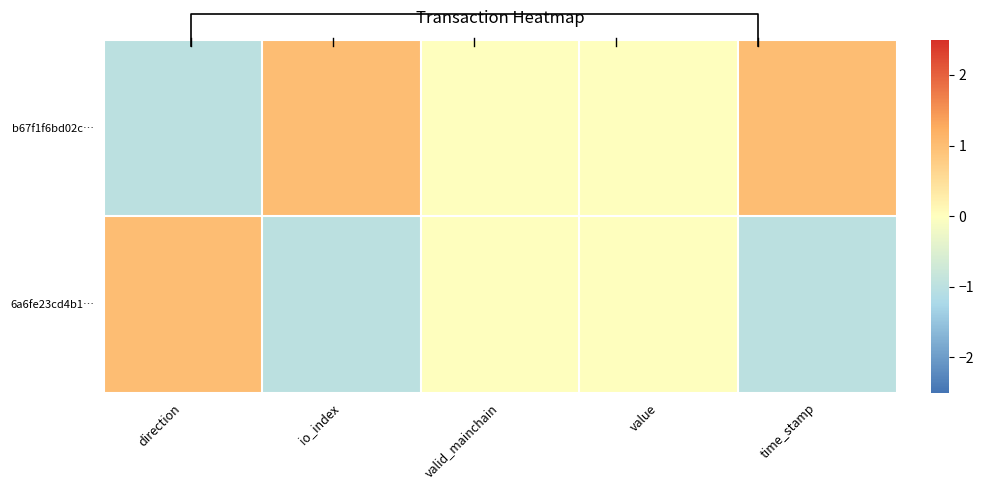

How many series are shown in this chart?

2